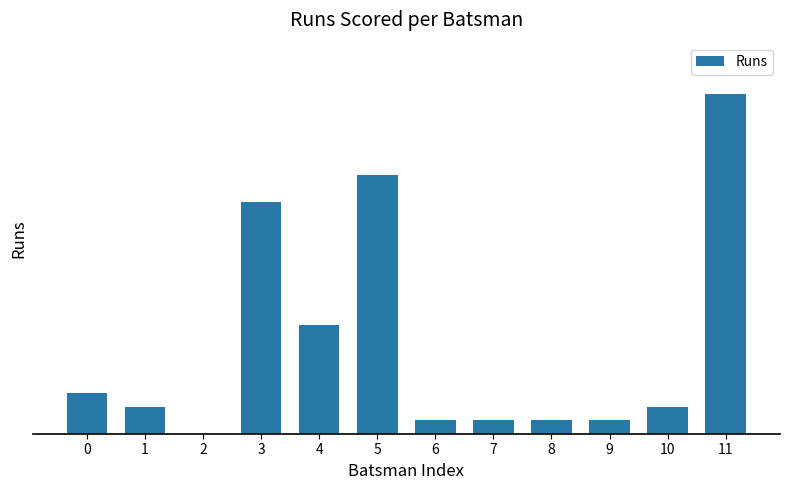

Reading right to left, list all the values displayed in this chart.

11=25	10=2	9=1	8=1	7=1	6=1	5=19	4=8	3=17	2=0	1=2	0=3